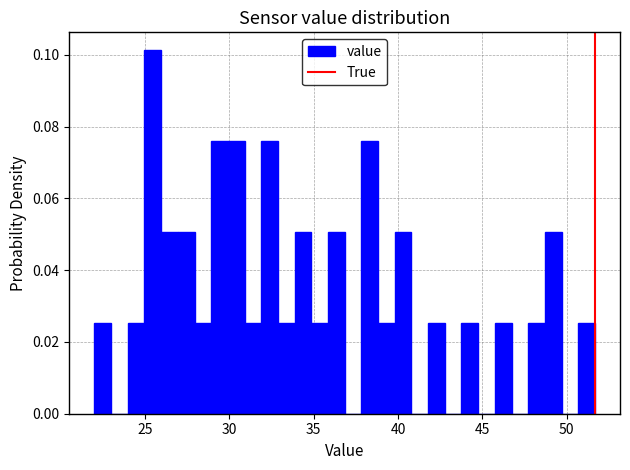

Read against the x-axis, roughly where is the centre of the tallest bar?

25.5